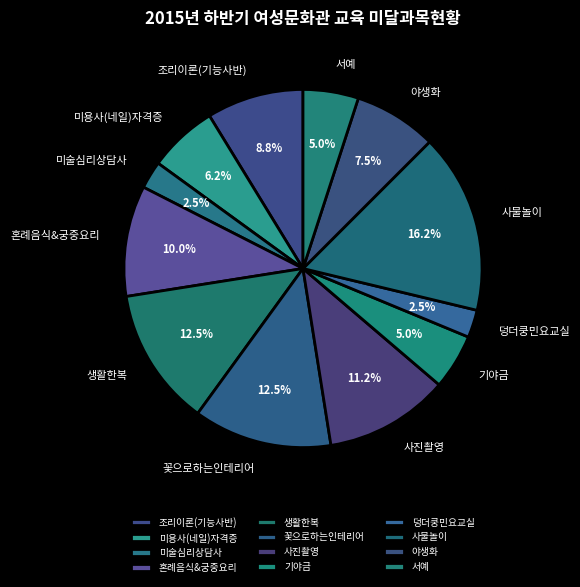

Approximately how many times larger is the value at 미용사(네일)자격증 compared to 생활한복?

0.5